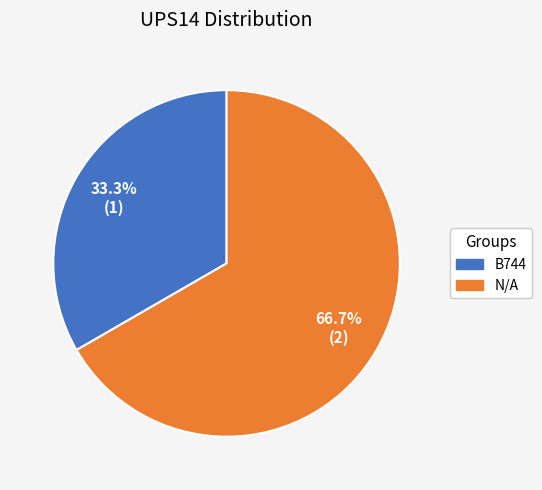

To the nearest percent, what is the difference between the N/A and B744 slice percentages?

33%